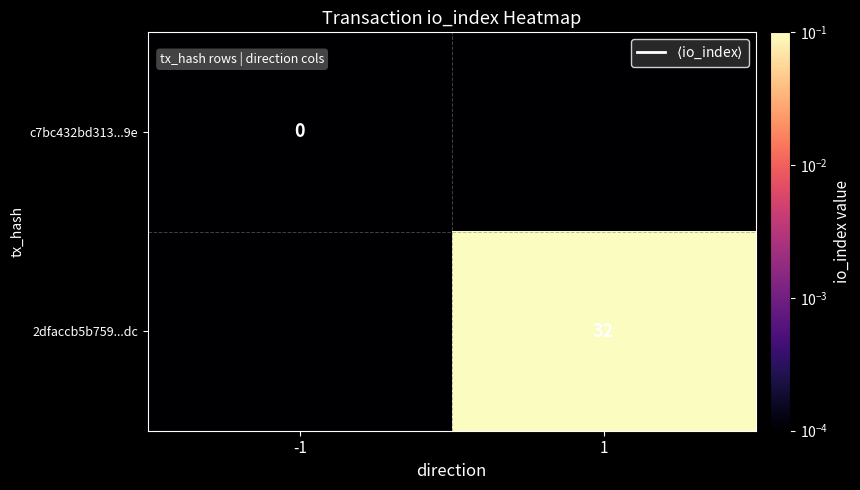

Is the value of c7bc432bd313...9e at -1 greater than the value of 2dfaccb5b759...dc at 1?

No